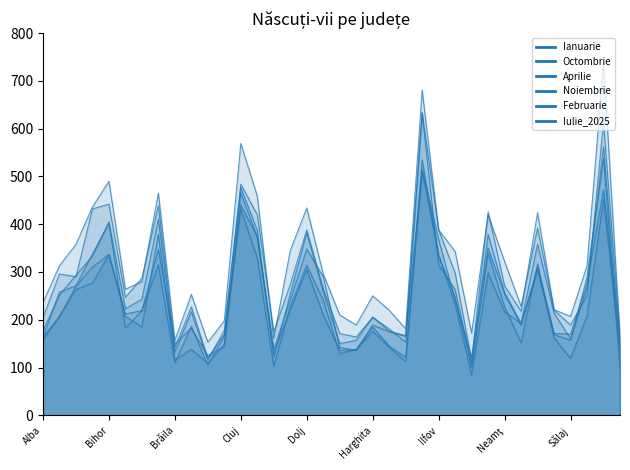

What is the label of the 15th point from the right?

Hunedoara